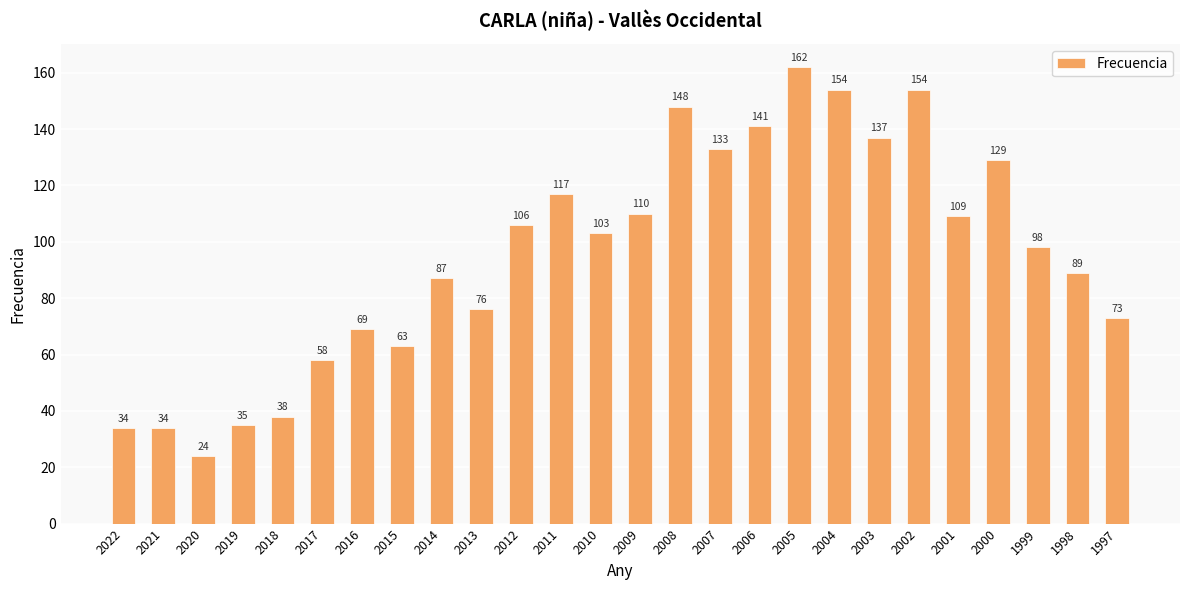

How many data points are less than 103?

13